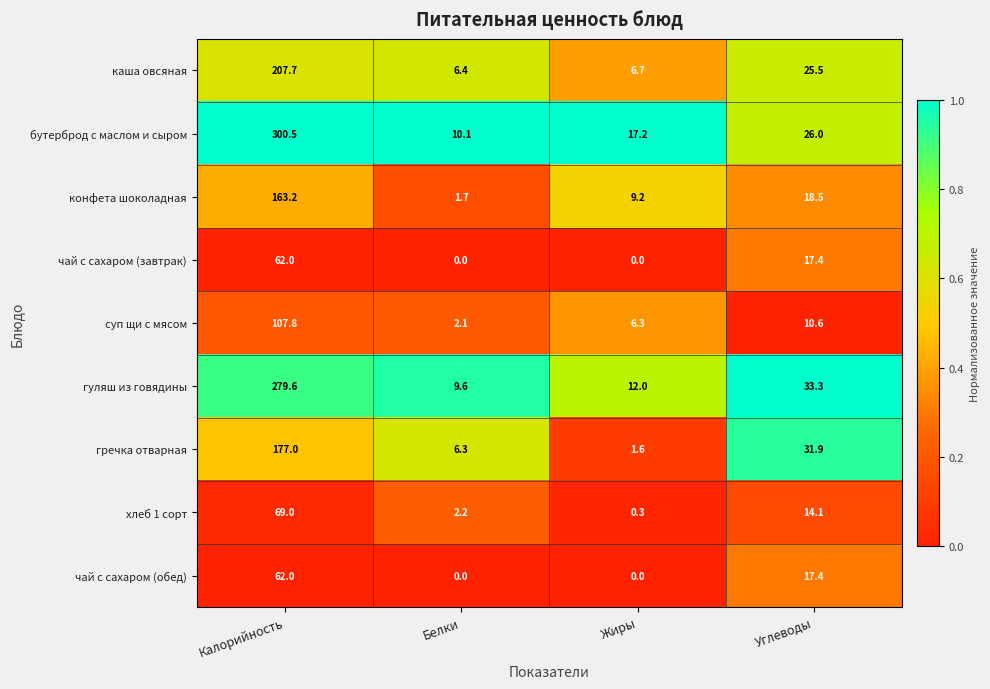

What is the difference between the гречка отварная values at Углеводы and Жиры?

30.3